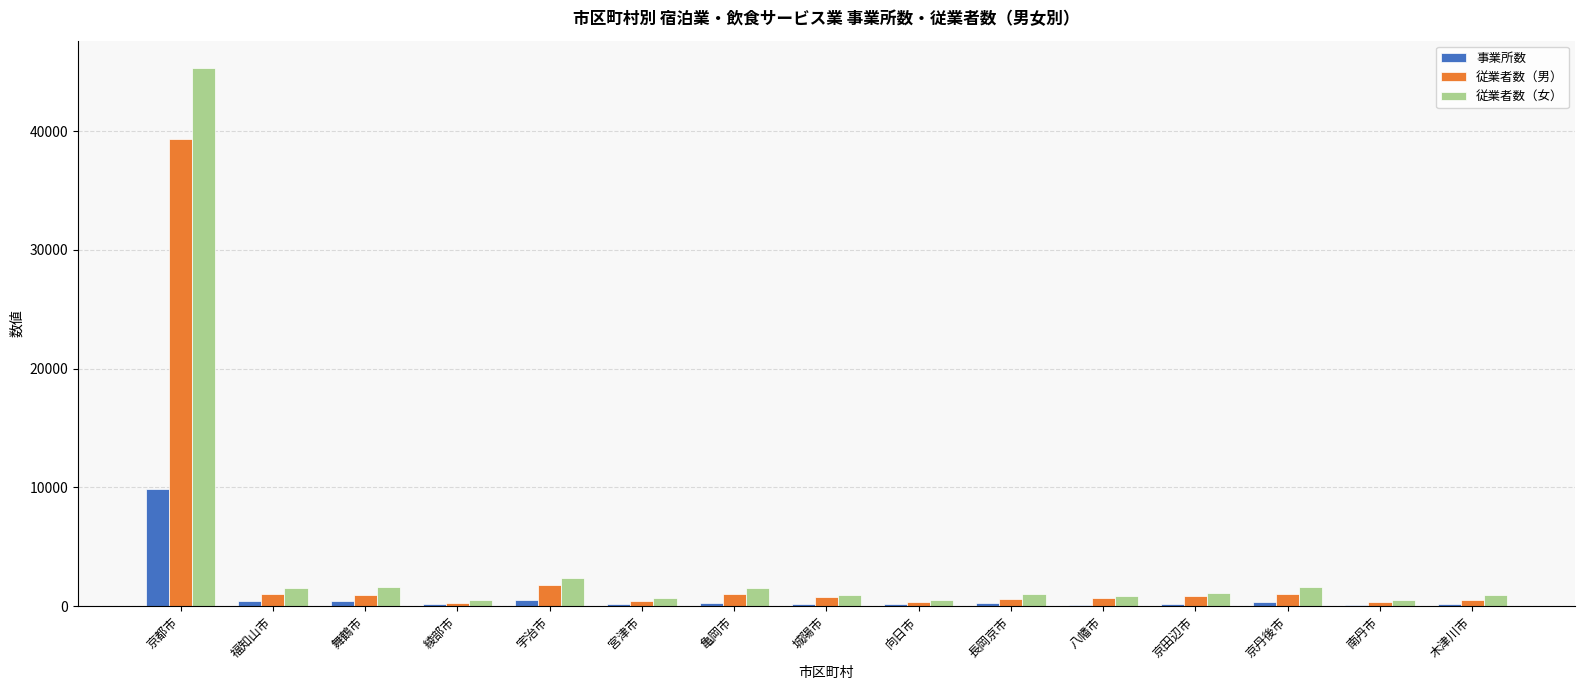

Which category has the highest value across all series?

京都市